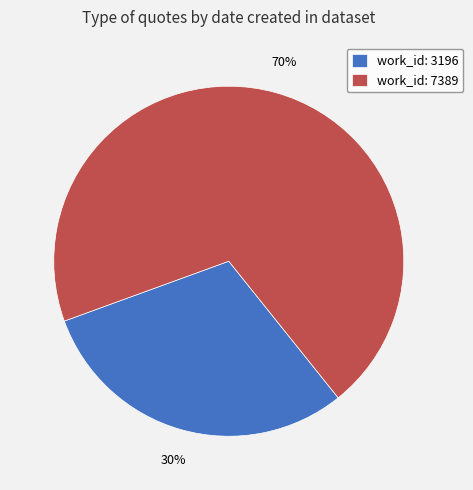

To the nearest percent, what is the average slice percentage?

50%